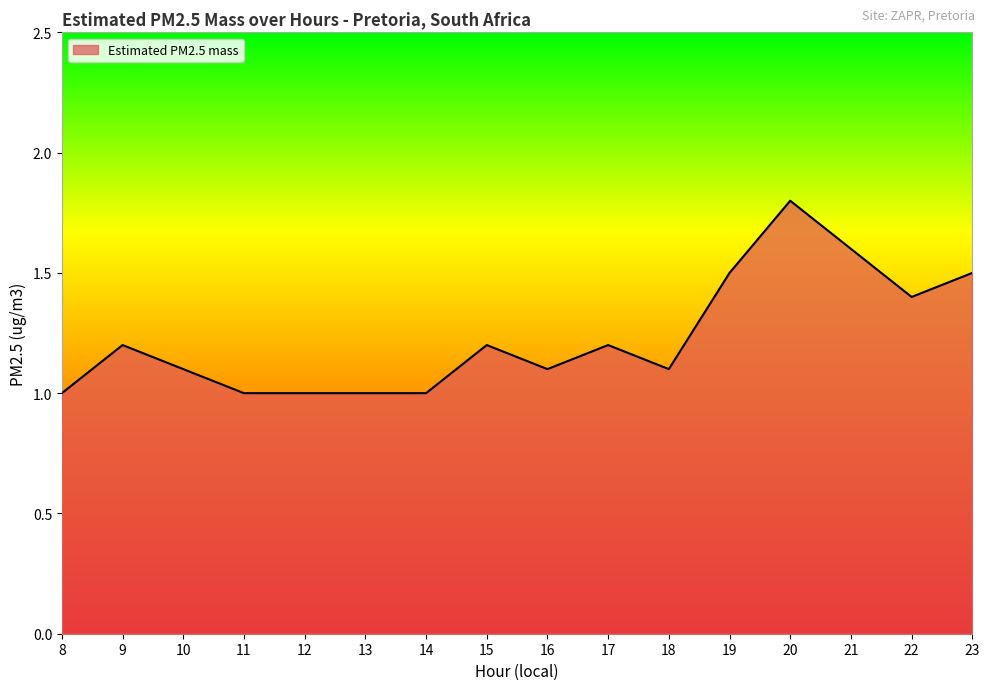

The chart shows a value of 0.3 at 8. True or false?

False